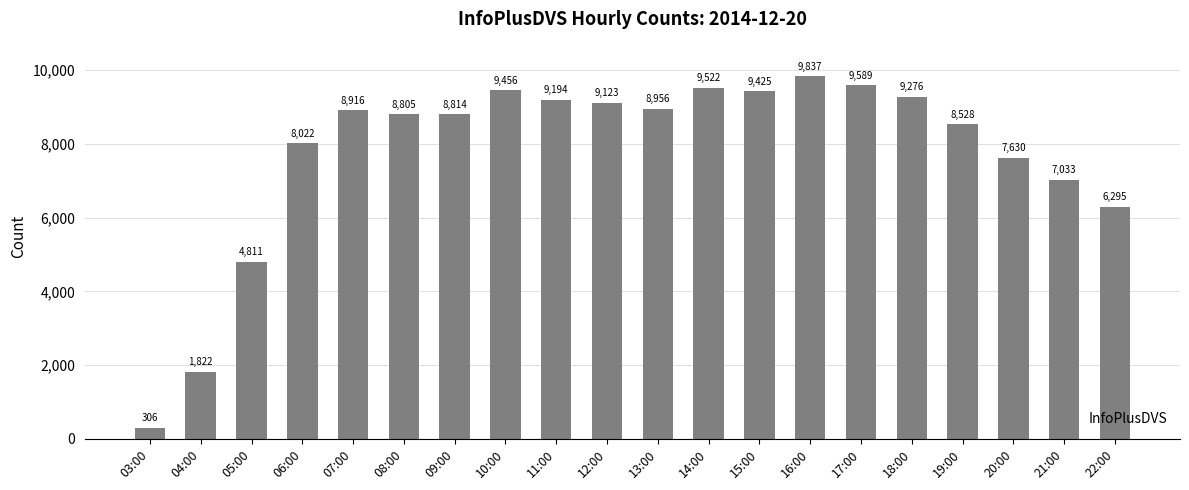

Which category has the highest value across all series?

16:00